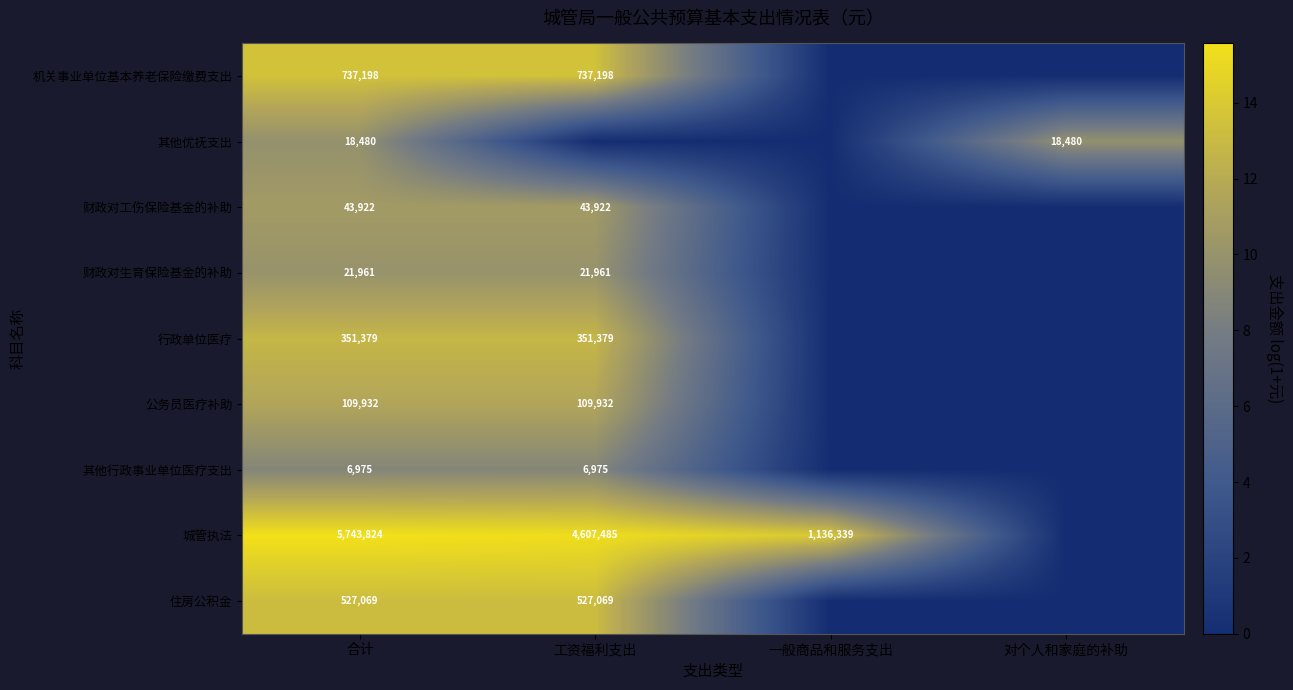

True or false: 财政对工伤保险基金的补助 has a value of 43922 at 工资福利支出.

True